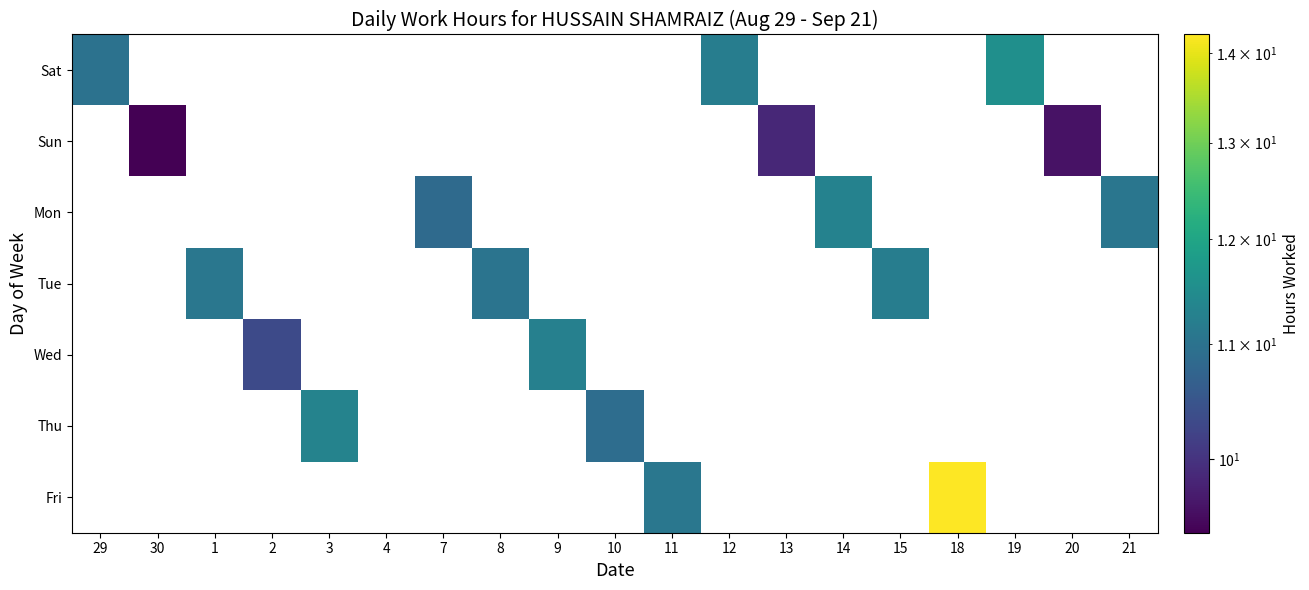

At how many categories does at least one series exceed 13?

1